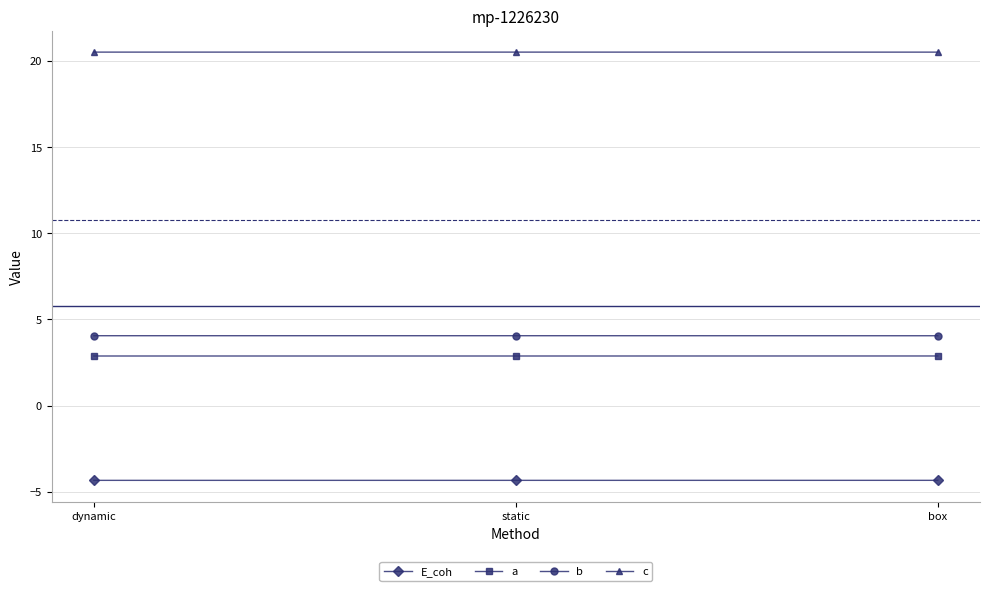

What position from the right is dynamic?

3